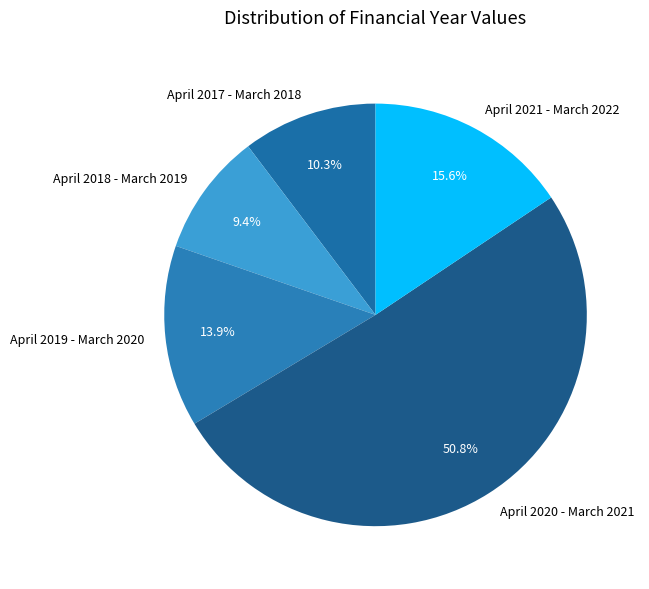

What percentage is NOT represented by April 2021 - March 2022?

84.4%